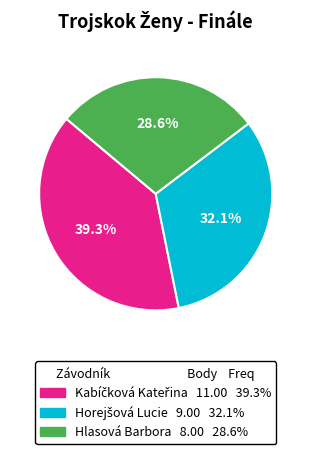

Is there any slice that represents more than half of the pie?

No